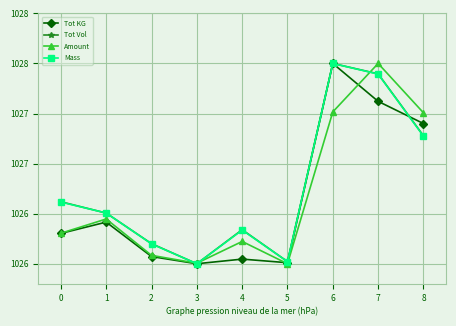

What is the sum of the Tot KG values at 5 and 6?

2054.0